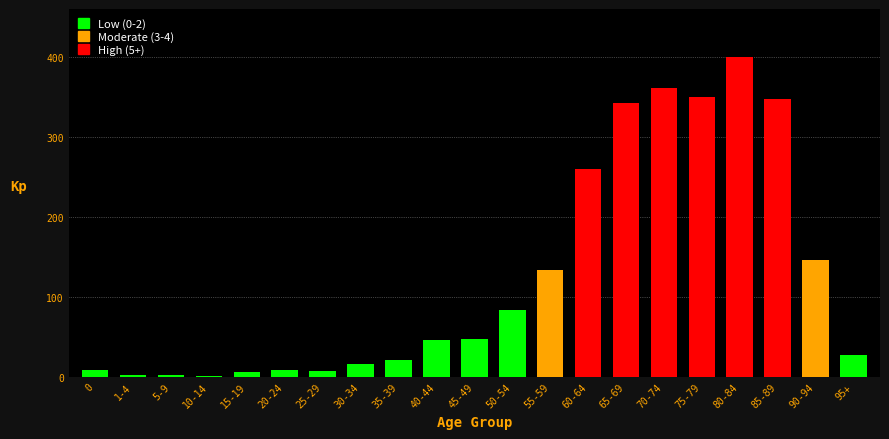

Which label corresponds to the largest value in the chart?

80-84